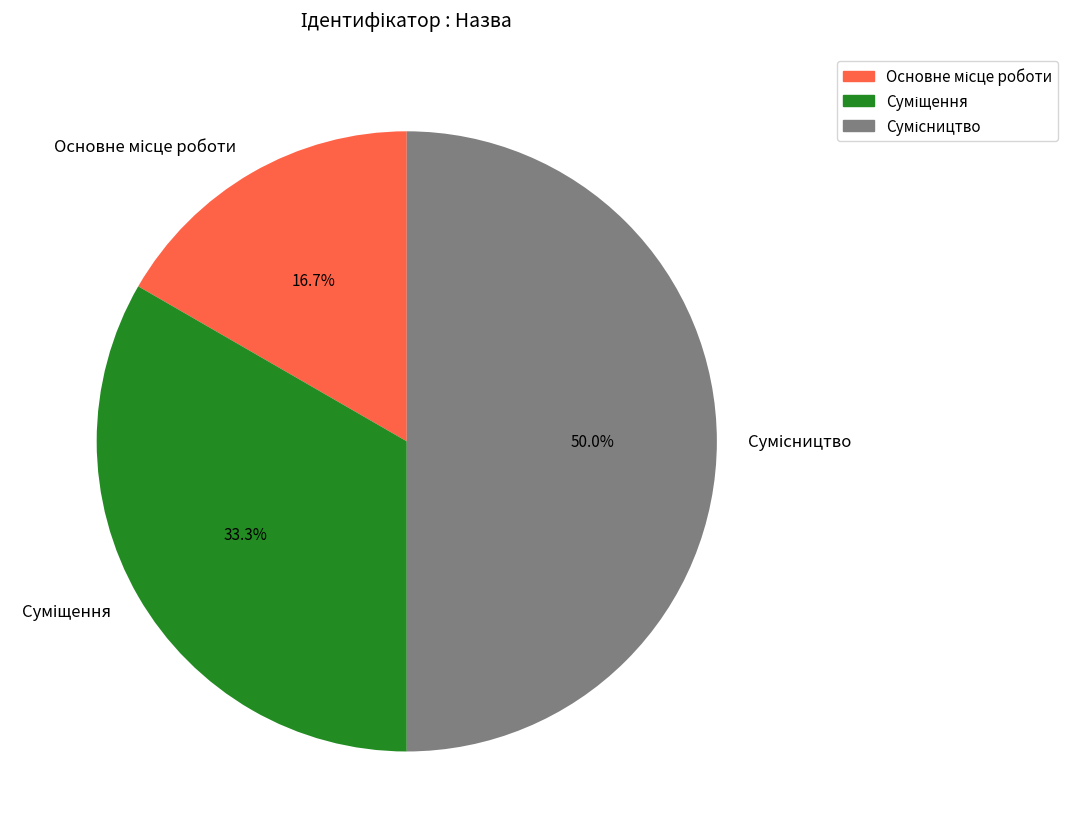

Count the number of slices in the pie.

3